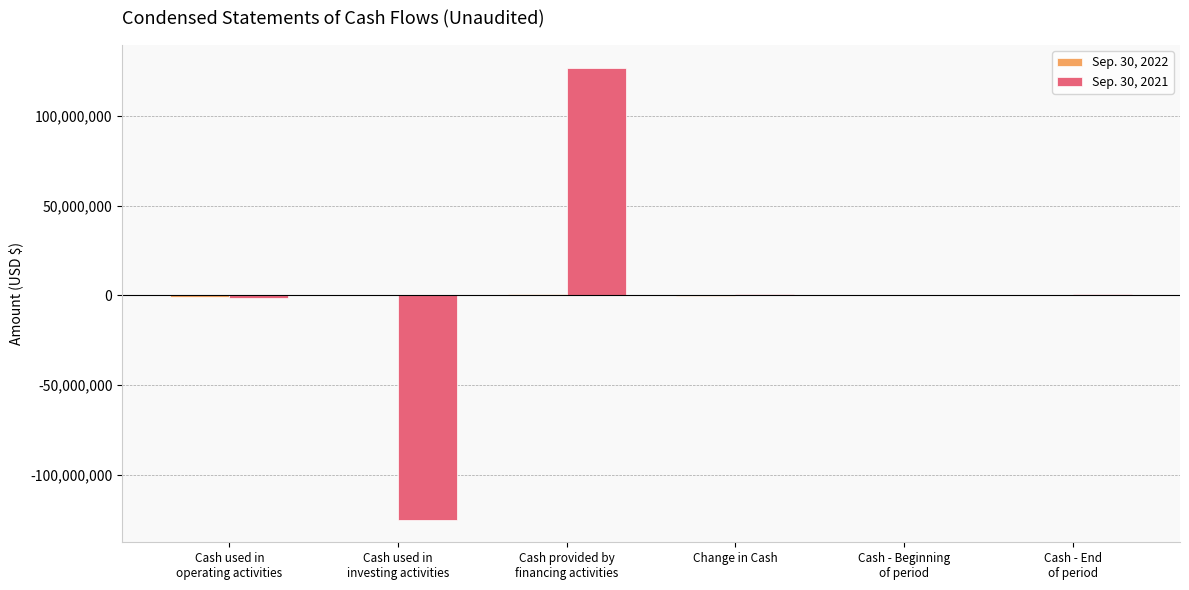

What is the greatest value displayed?

126879440